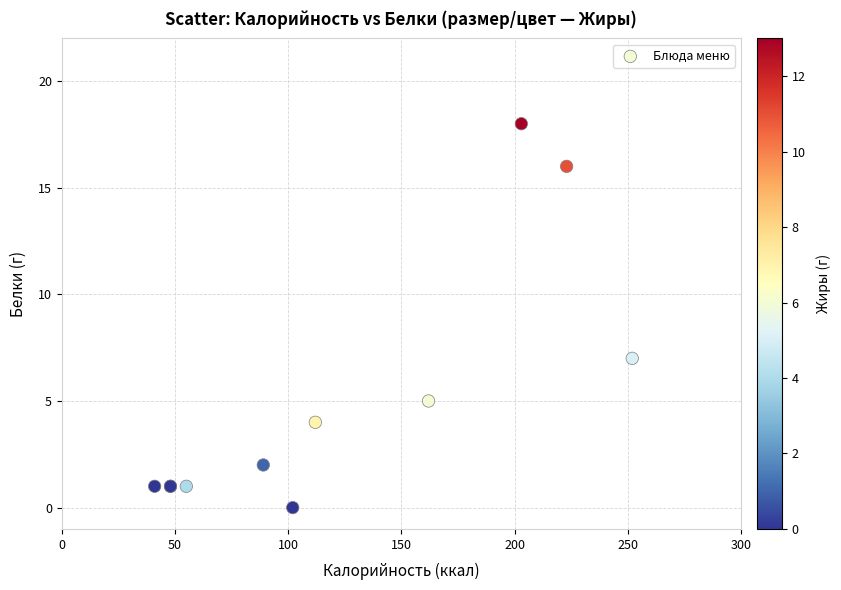

What Y value in the scatter plot is closest to 9?

7